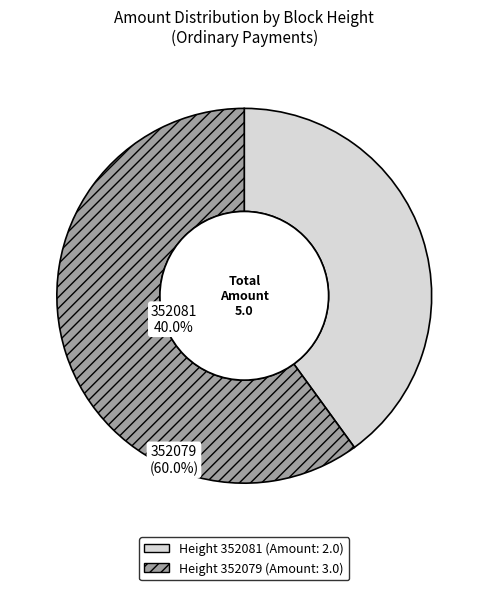

How many segments does this pie chart have?

2